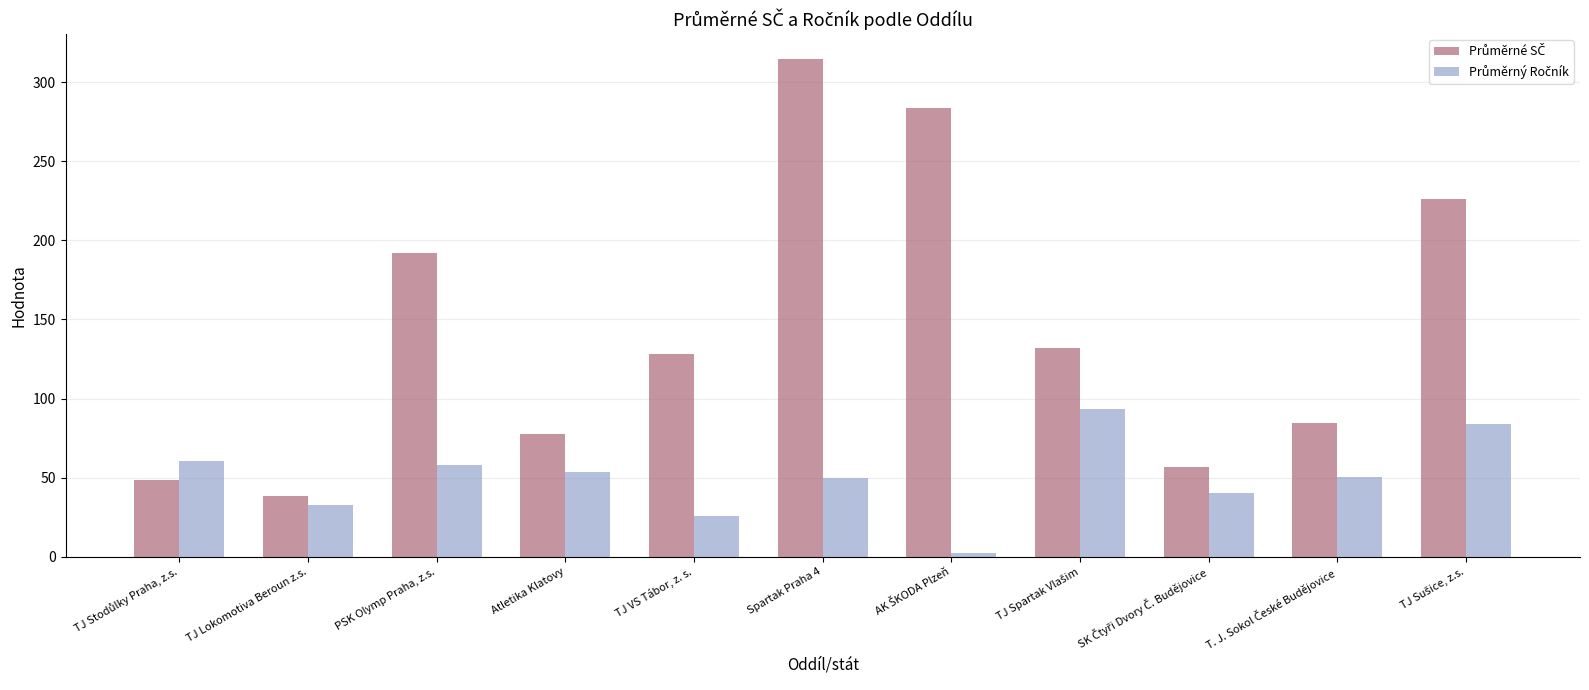

Count the number of categories in the chart.

11